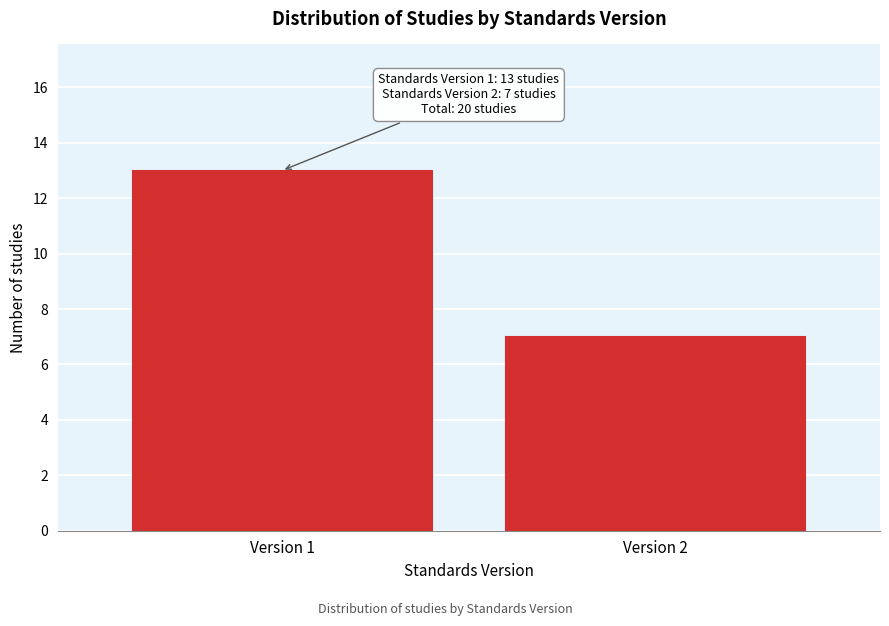

Reading left to right, extract all data points from this chart.

Version 1=13	Version 2=7